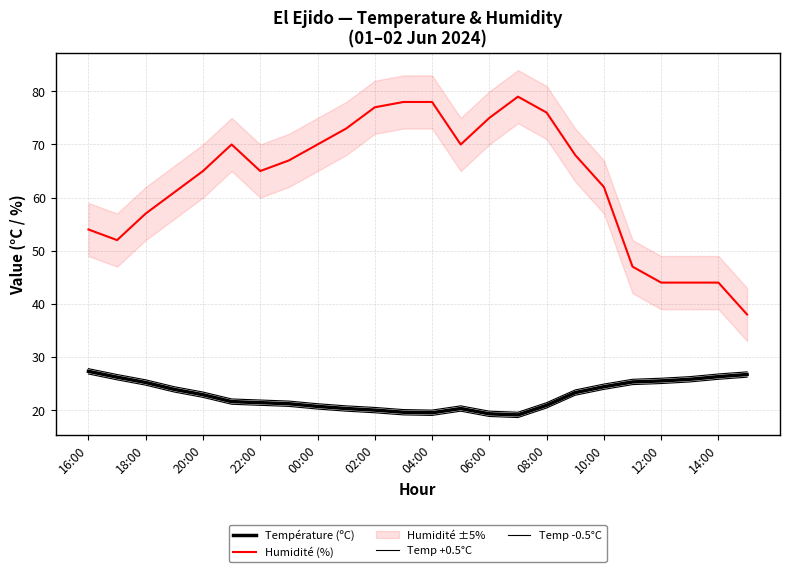

Does the chart have visible grid lines?

Yes